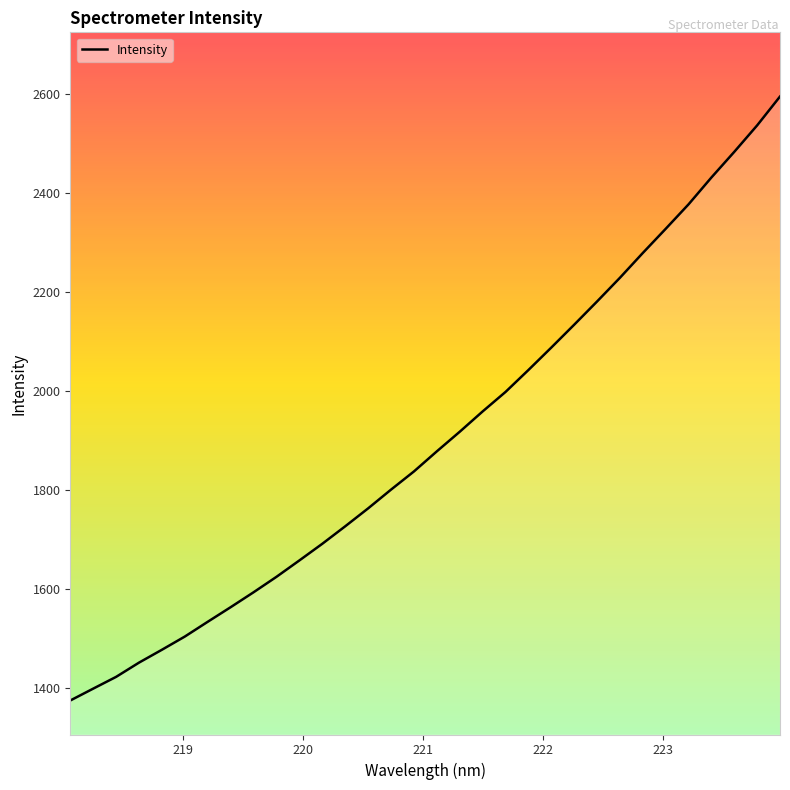

What is the greatest value displayed?

2594.7